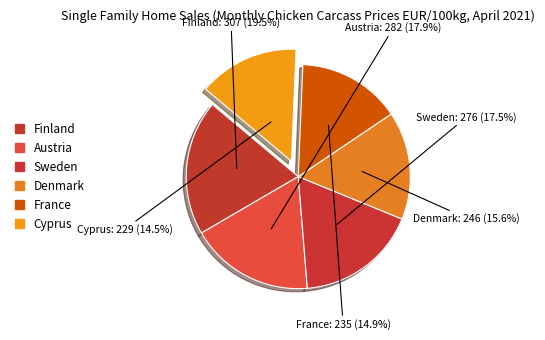

How many slices are in this pie chart?

6